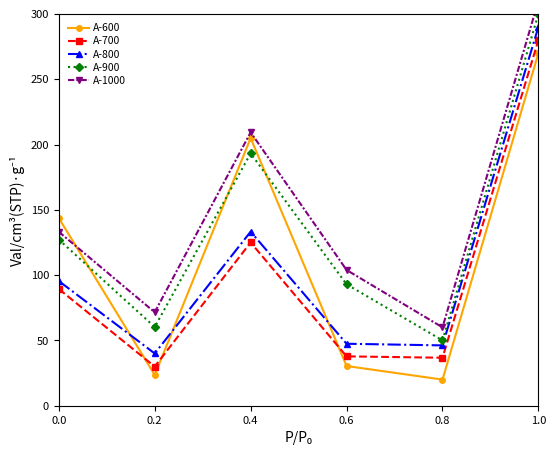

Which series changed the most between 0.0 and 0.6?

A-600